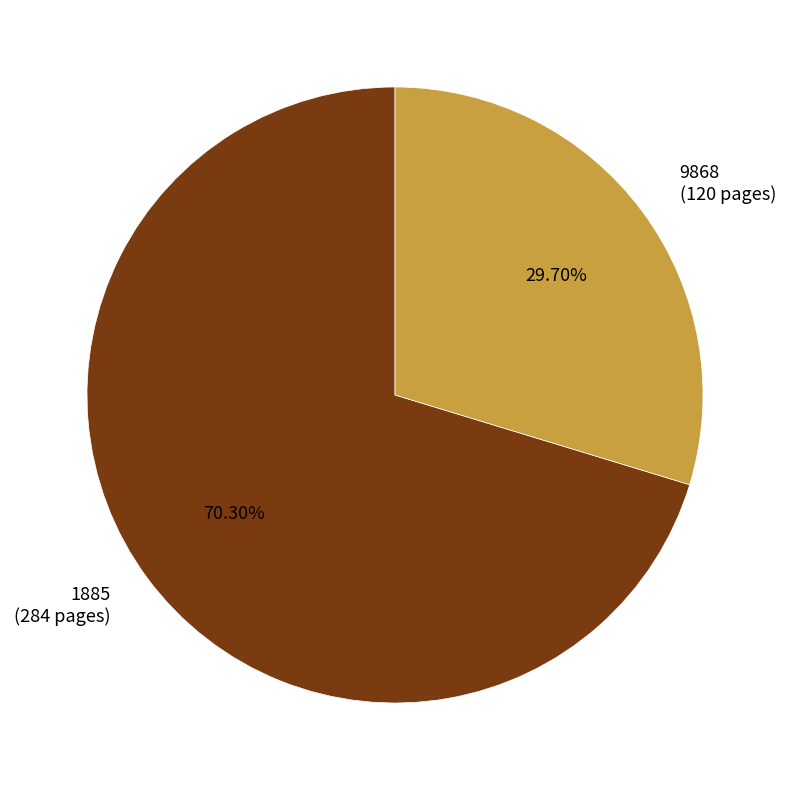

Combined, do 1885 and 9868 account for over 50%?

Yes